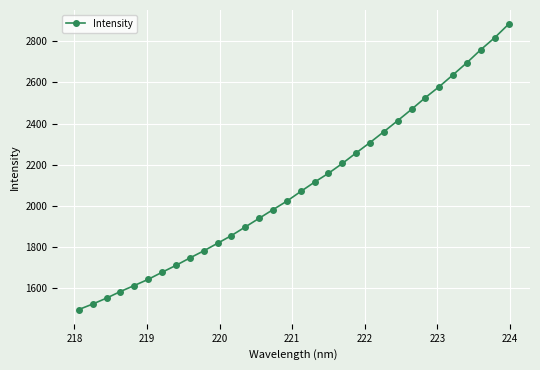

What is the difference between the maximum and minimum values?

1384.1